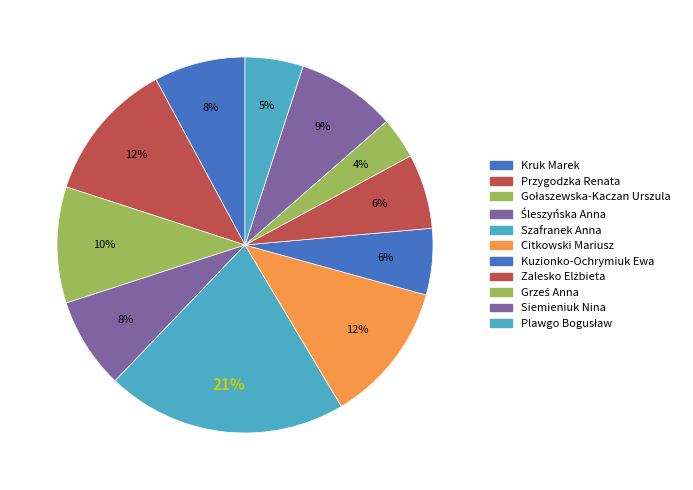

To the nearest percent, what is the average slice percentage?

9%